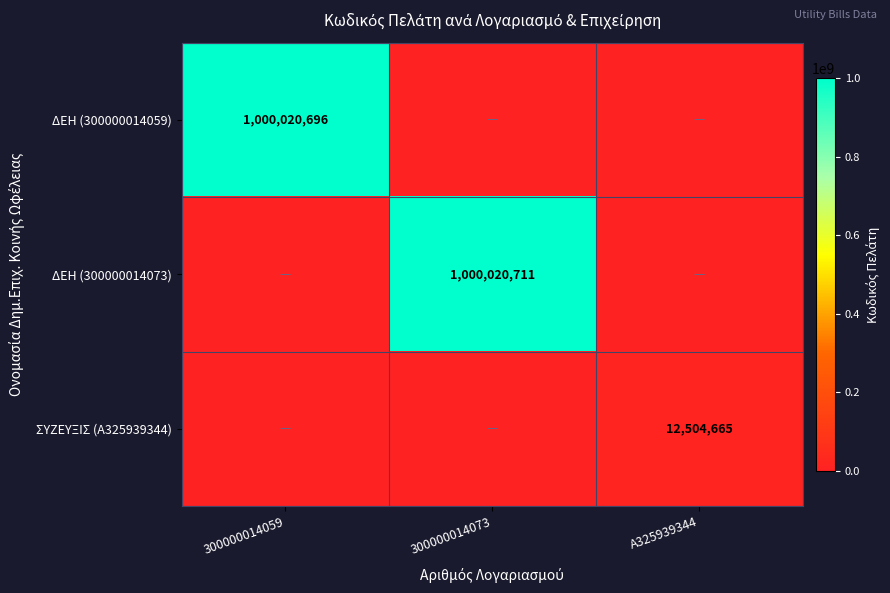

The value of ΣΥΖΕΥΞΙΣ (Α325939344) at Α325939344 is 3305547. True or false?

False